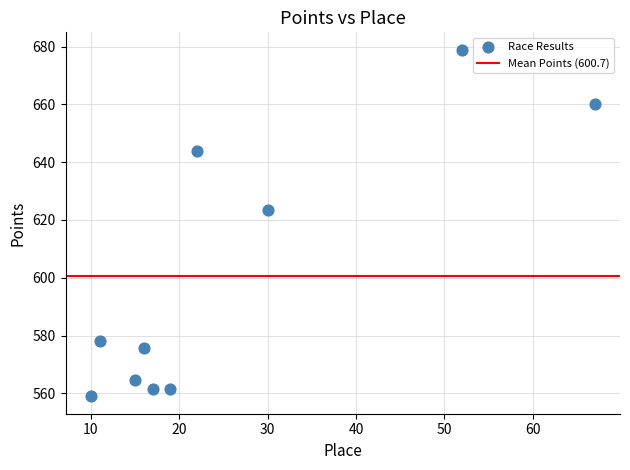

What Y value in the scatter plot is closest to 618?

623.5